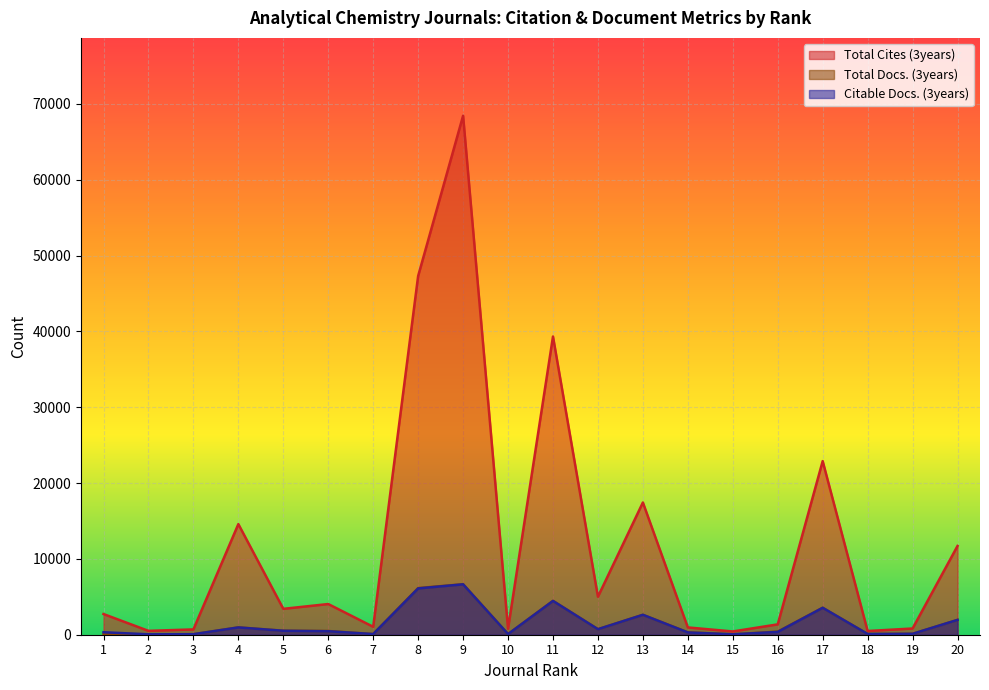

How many distinct data groups are displayed?

3